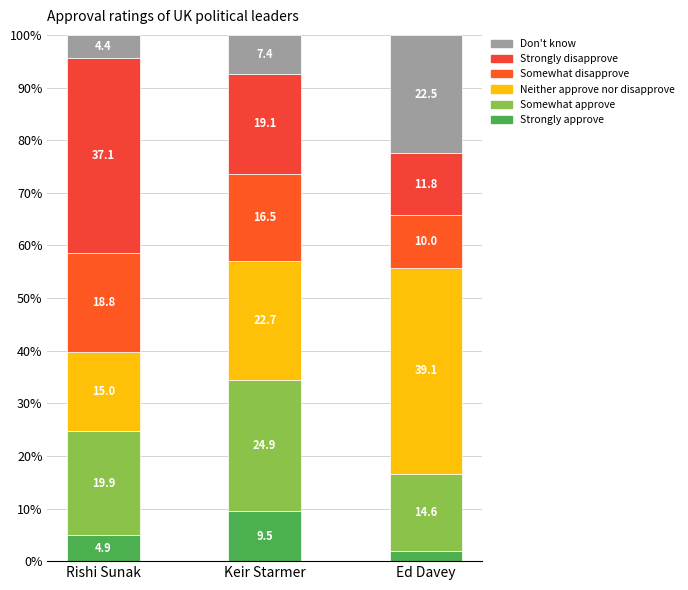

How many bars are there in total?

3